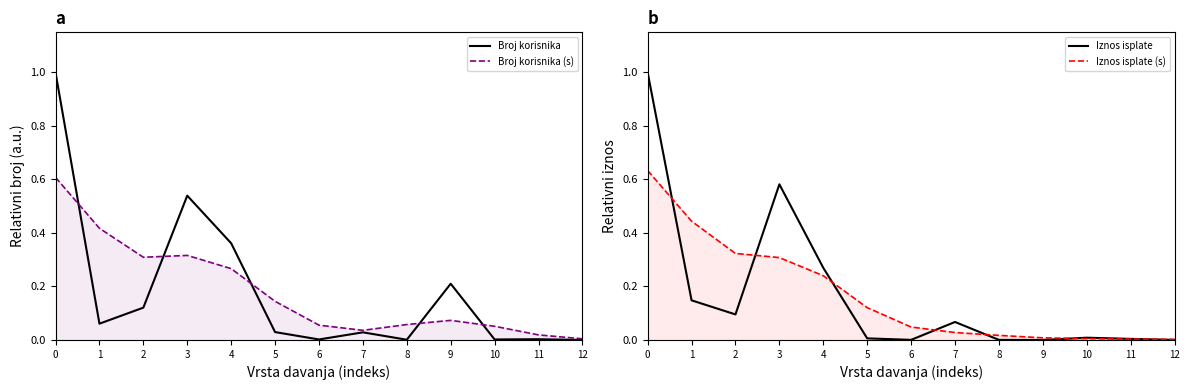

Which series has the largest total across all categories?

Broj korisnika